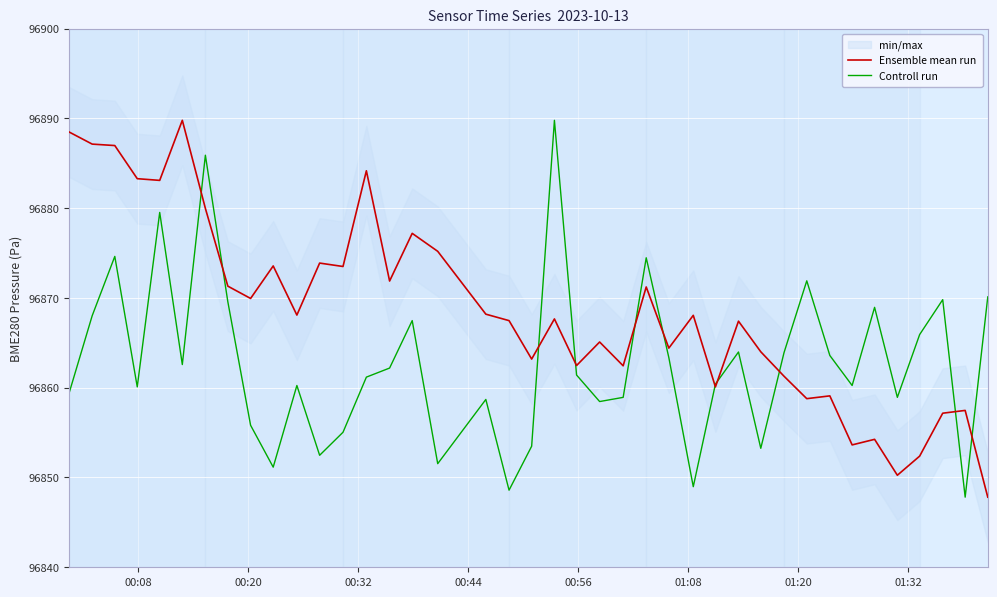

True or false: Controll run has more than 1 points higher than both neighbors.

True